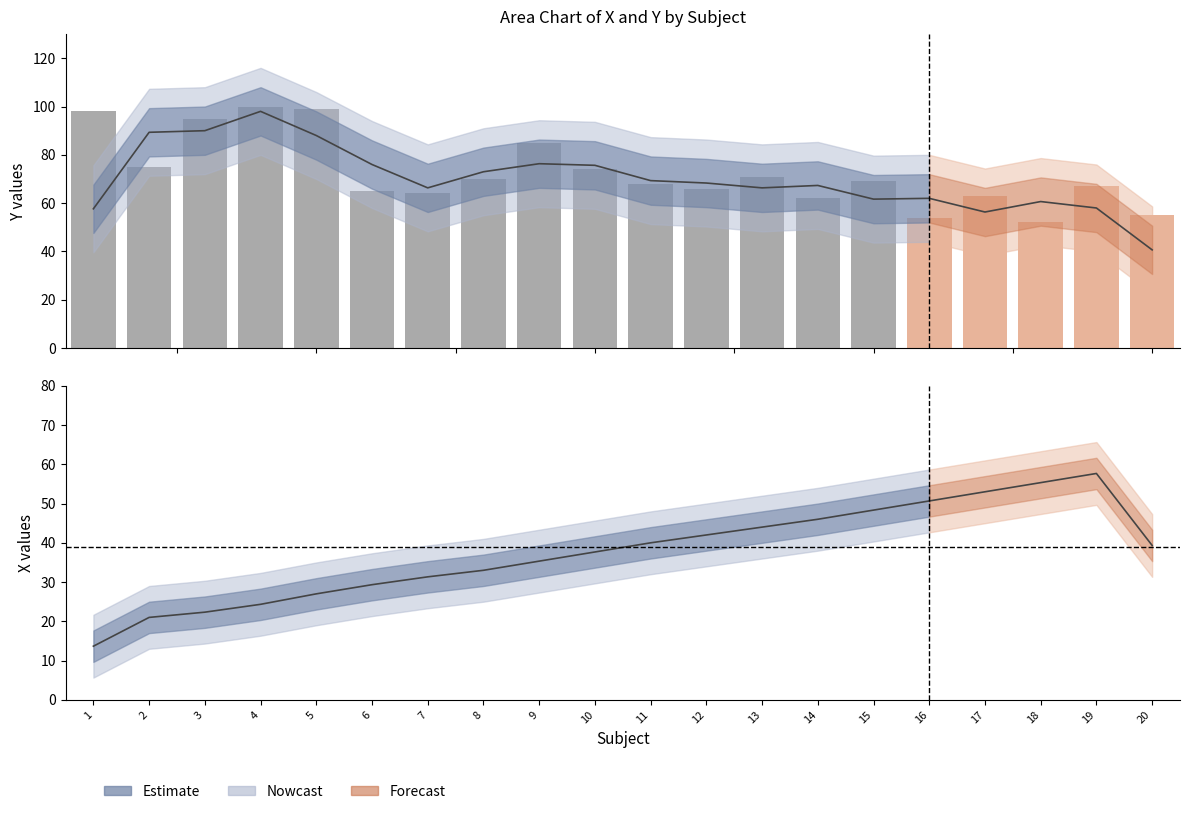

What is the maximum value shown in the chart?

100